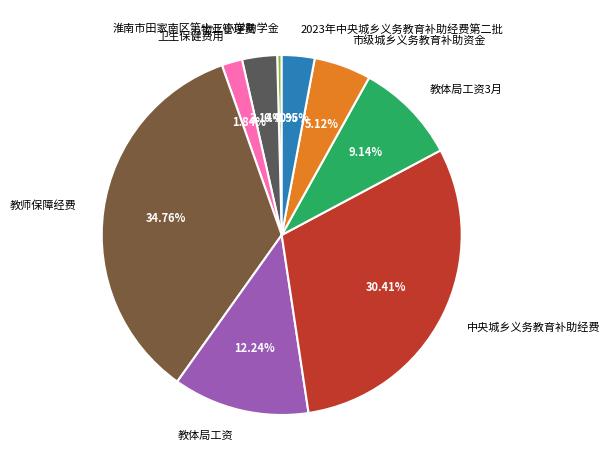

To the nearest percent, what is the average slice percentage?

11%